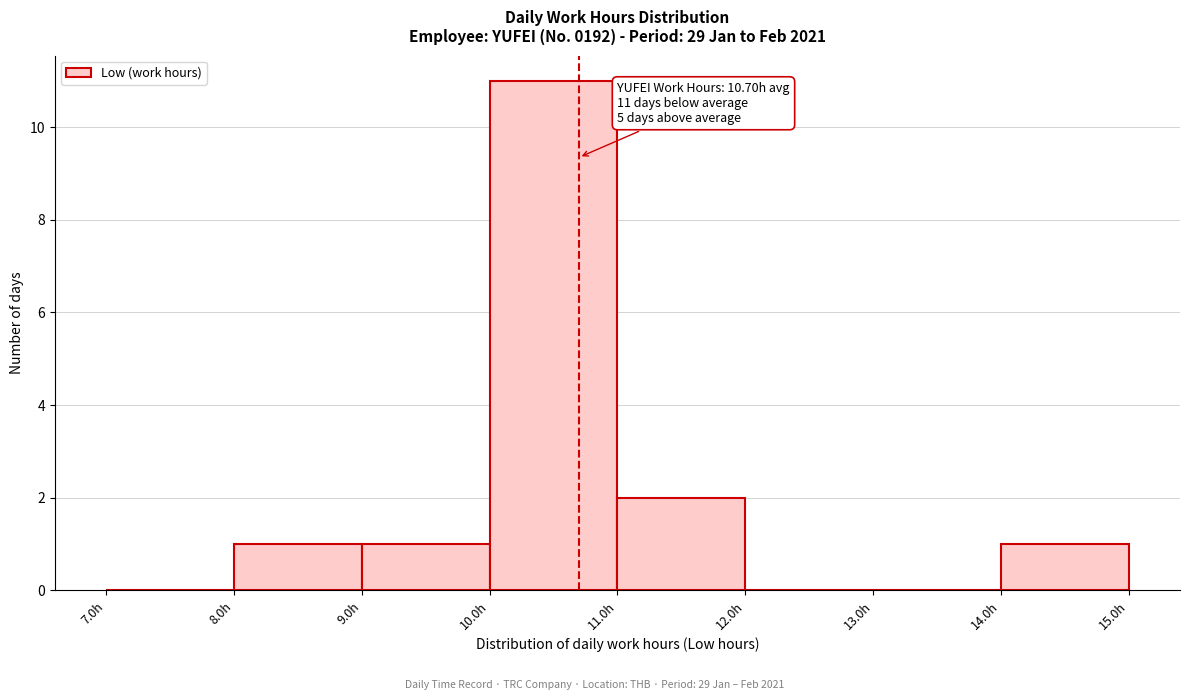

Which range on the x-axis has the tallest bar?

10 to 11